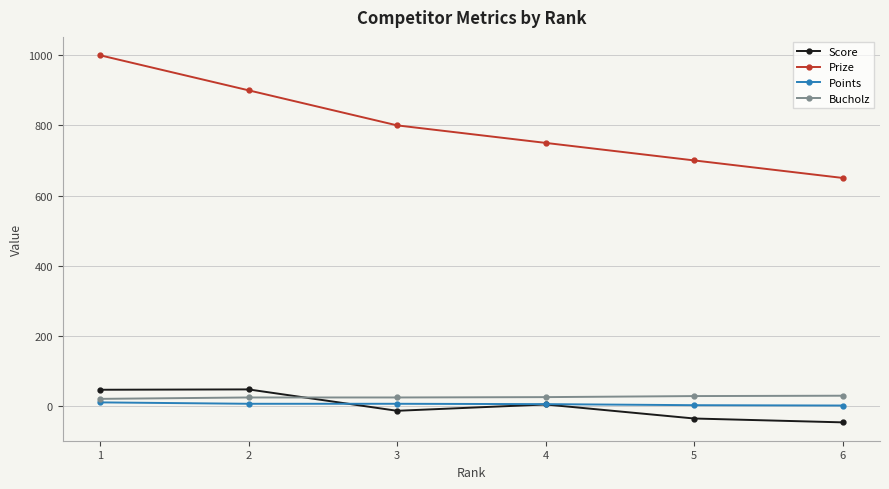

The Score series shows -36 at 5. True or false?

True